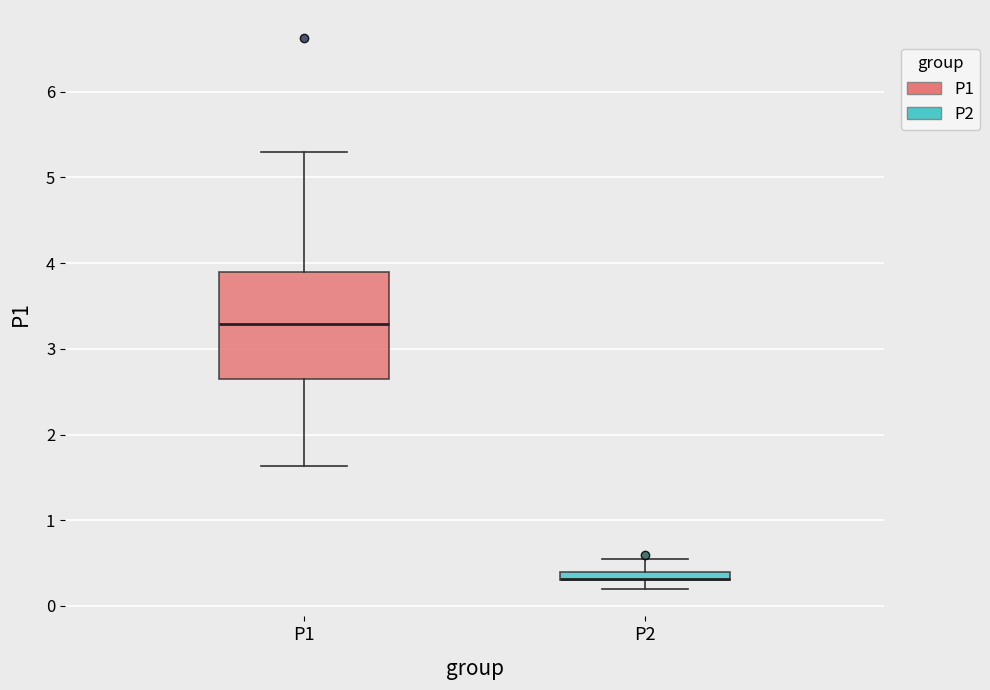

Comparing the boxes themselves (not the whiskers), which one is the tallest?

P1